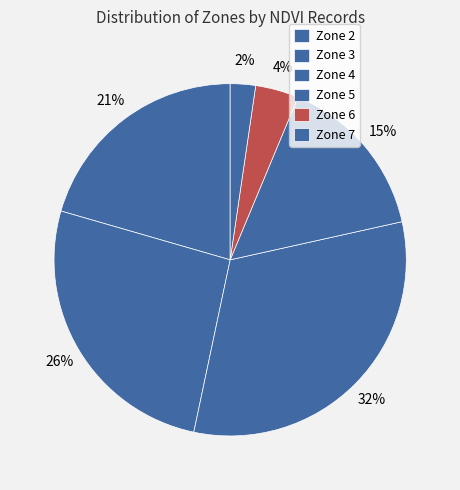

How many segments does this pie chart have?

6